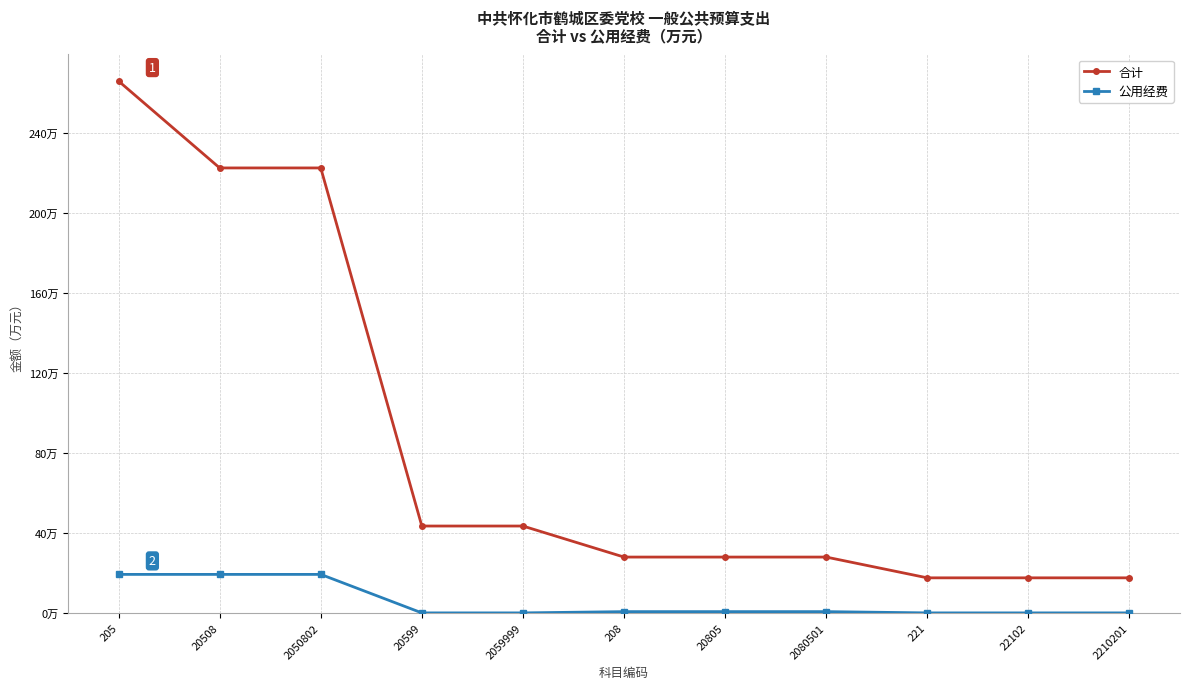

What is the value of the 公用经费 point at the 6th from the left?

0.6